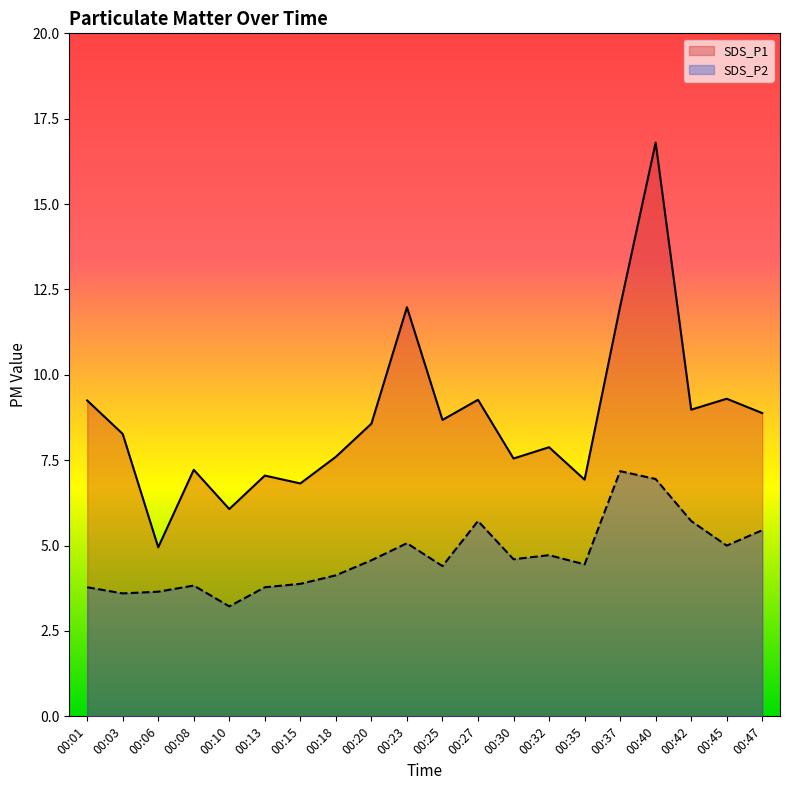

Which label corresponds to the smallest value in the chart?

00:10